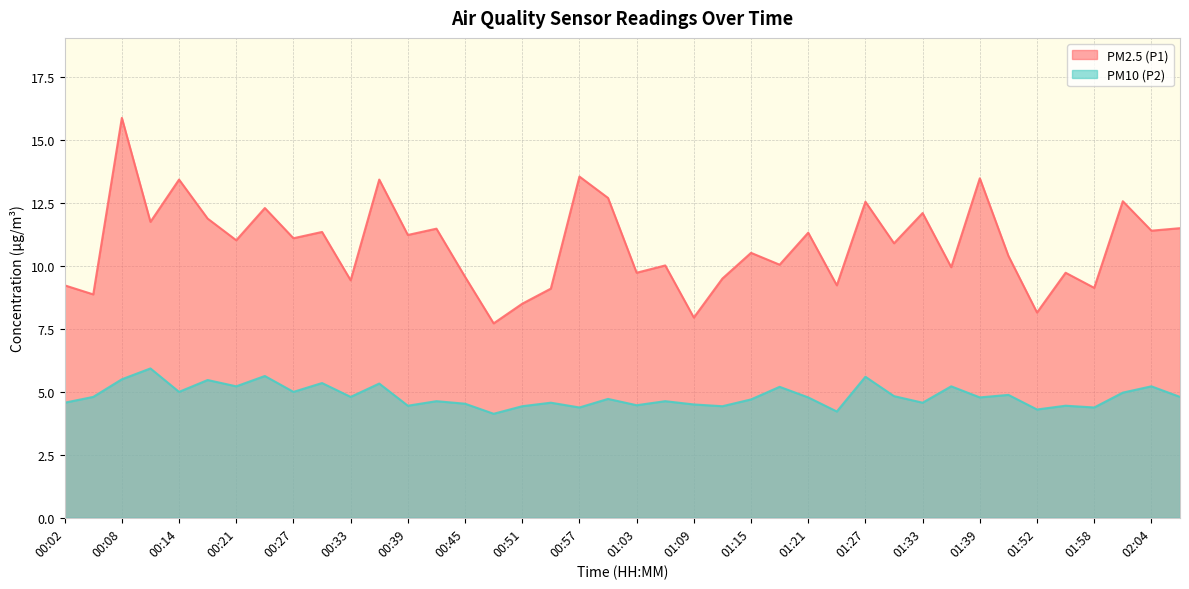

What is the sum of all PM2.5 (P1) values?

433.7